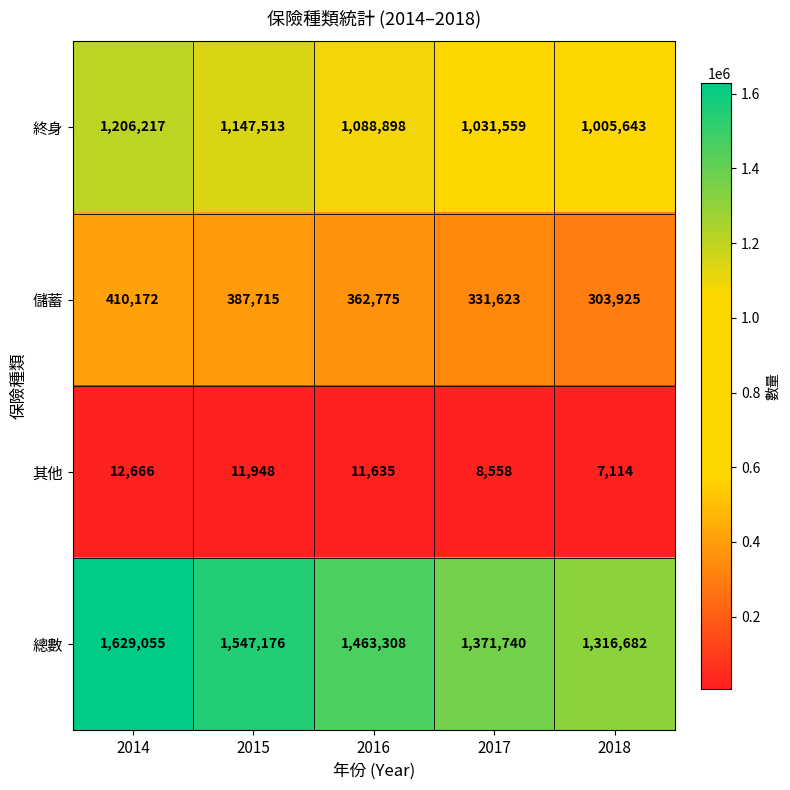

Which series has the largest total across all categories?

總數